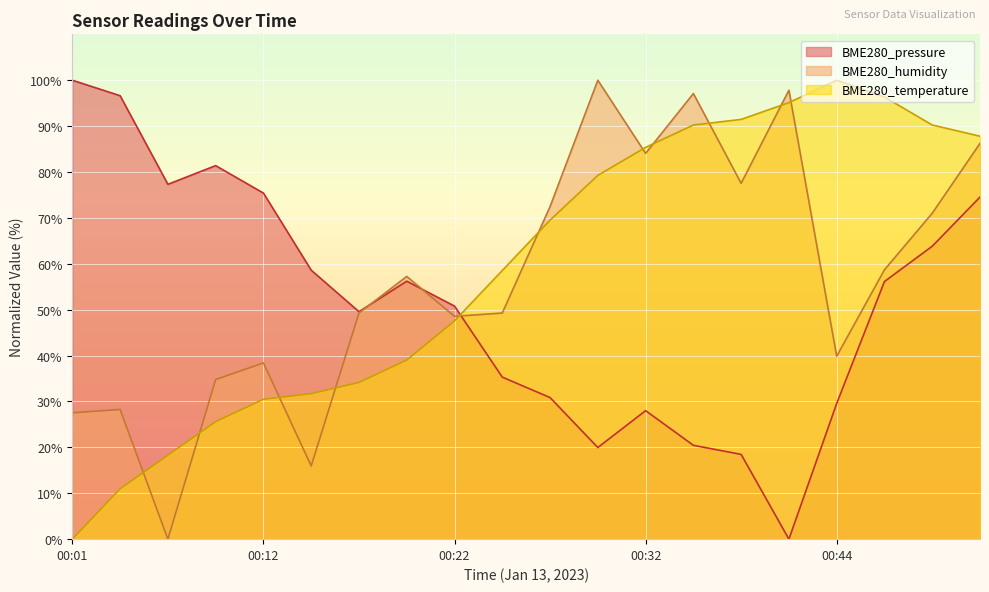

At how many categories does at least one series exceed 35?

20